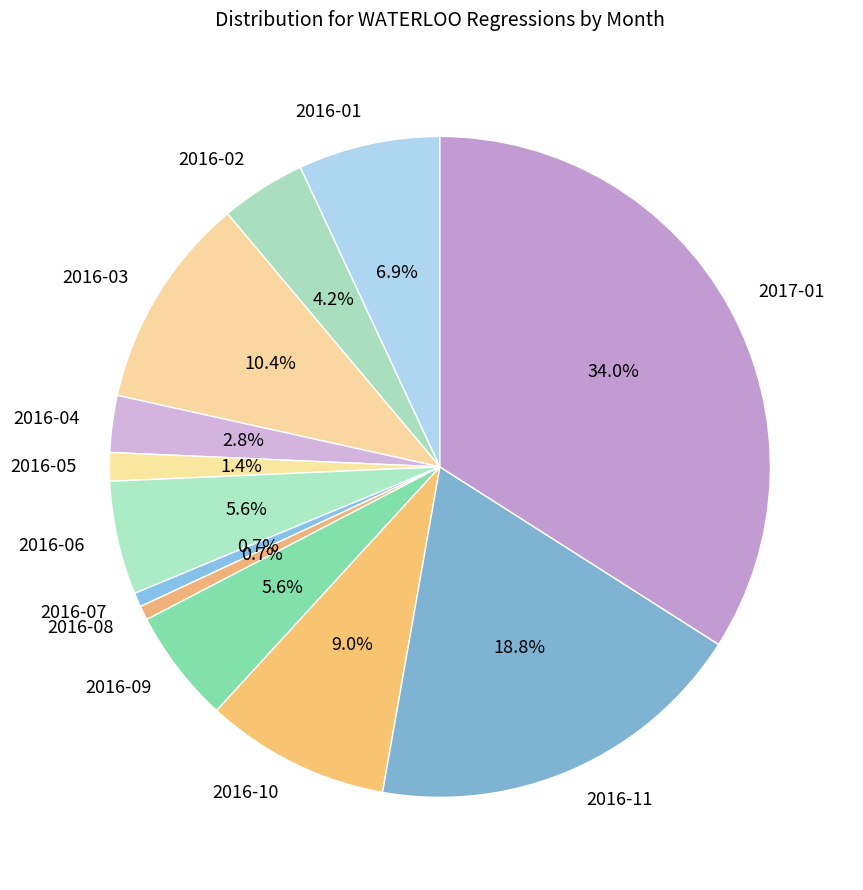

What percentage is the 2016-09 slice, to the nearest percent?

6%